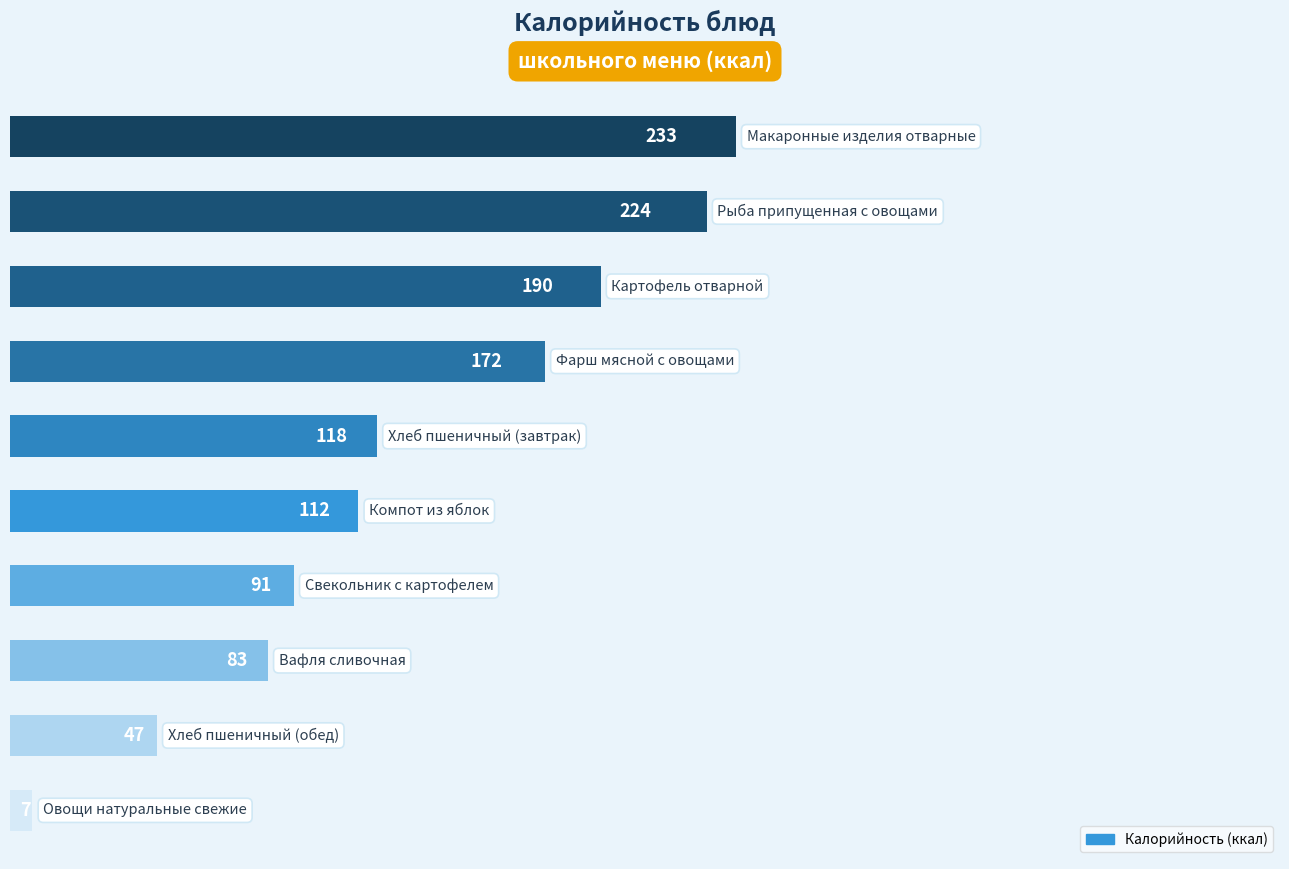

What is the greatest value displayed?

233.4